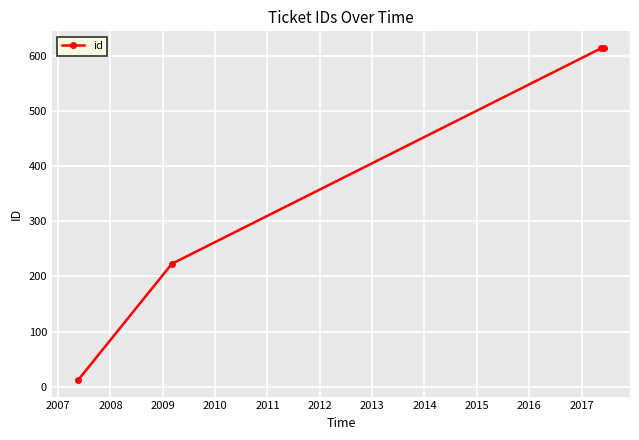

What is the smallest value displayed?

12